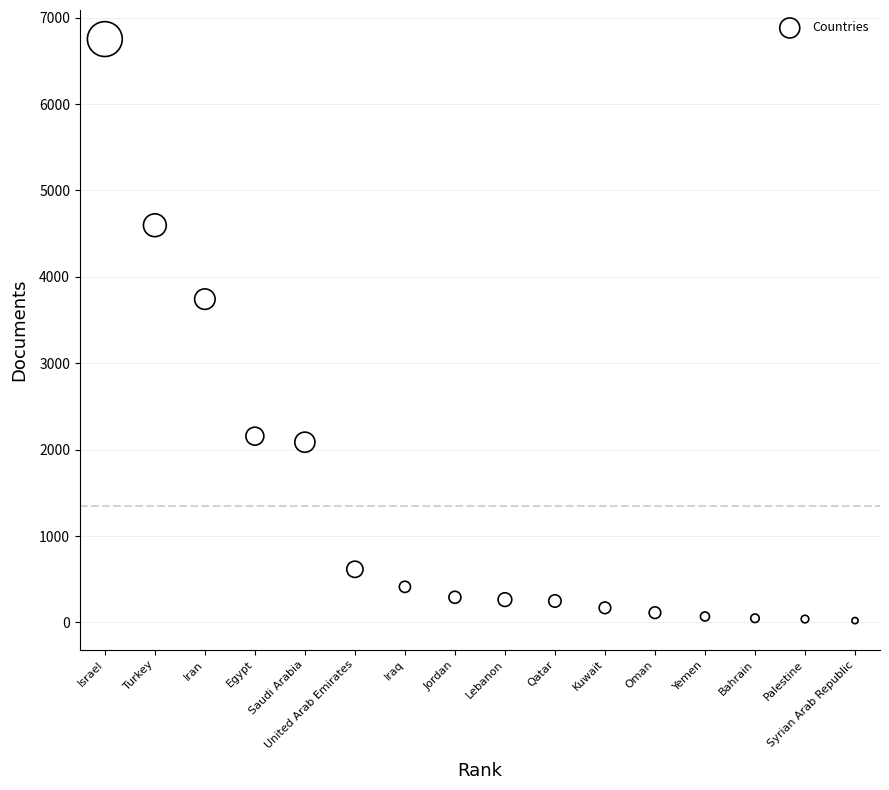

What is the range of Y values (max minus min)?

6731